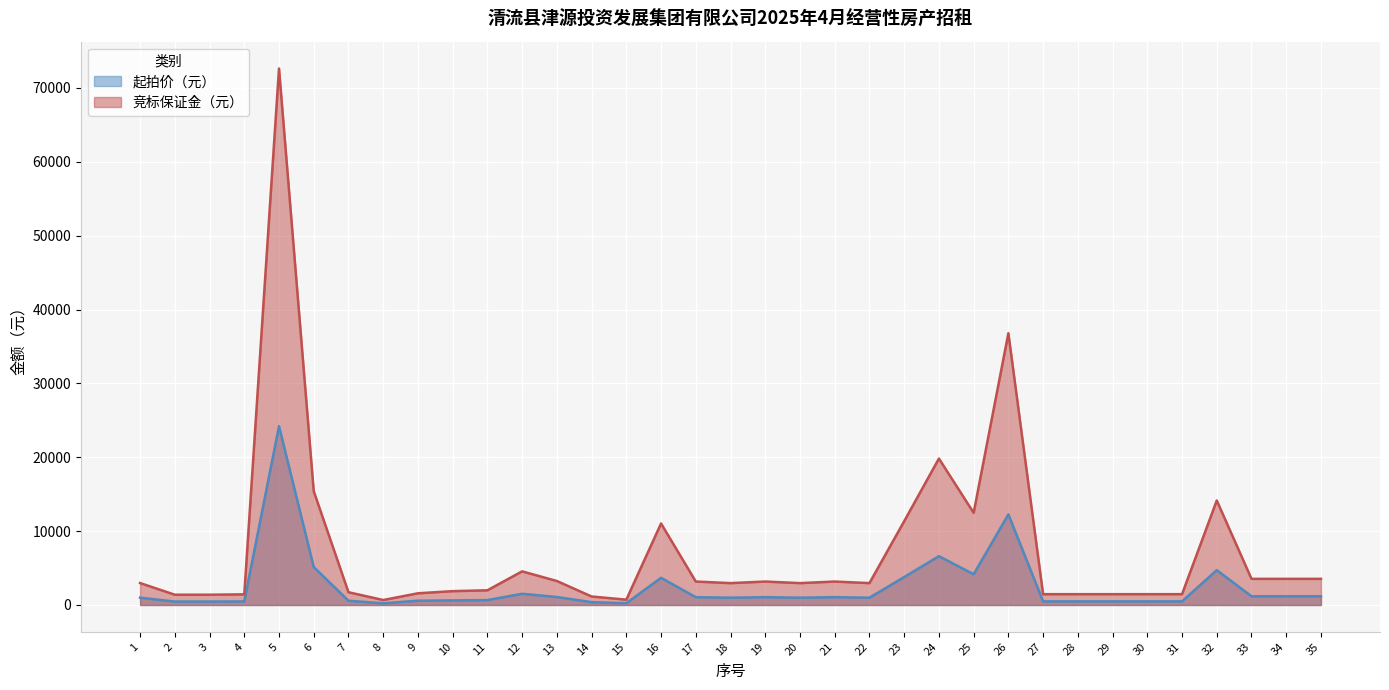

What is the difference between the second highest and minimum values in the 竞标保证金（元） series?

36120